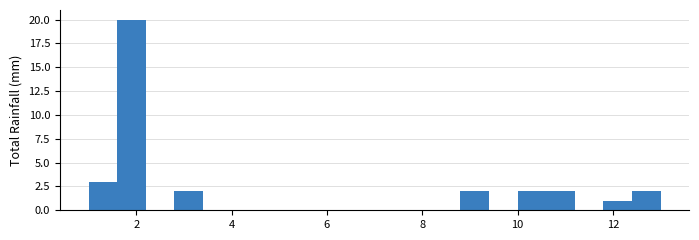

Around what value on the x-axis is the tallest bar? Give the approximate position of its centre, as read against the axis.

2.0